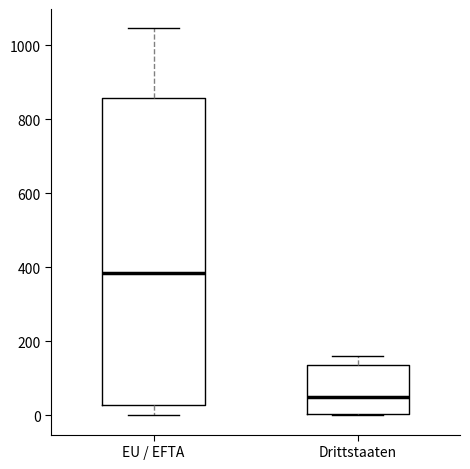

Which box's median line is the highest?

EU / EFTA